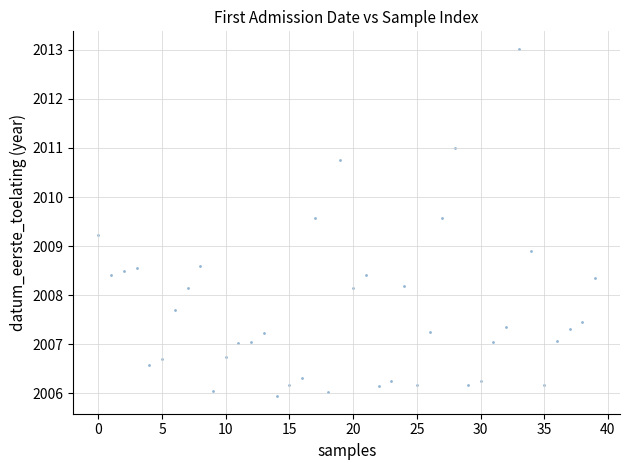

What Y value in the scatter plot is closest to 2009?

2008.9